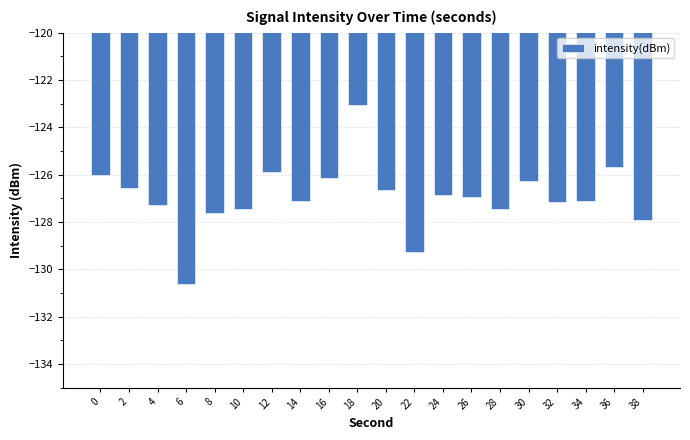

What is the difference between the values at 8 and 38?

0.3